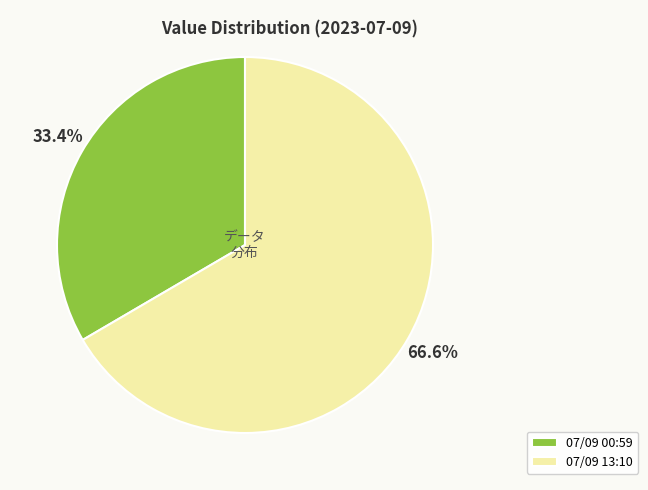

Count the number of slices in the pie.

2